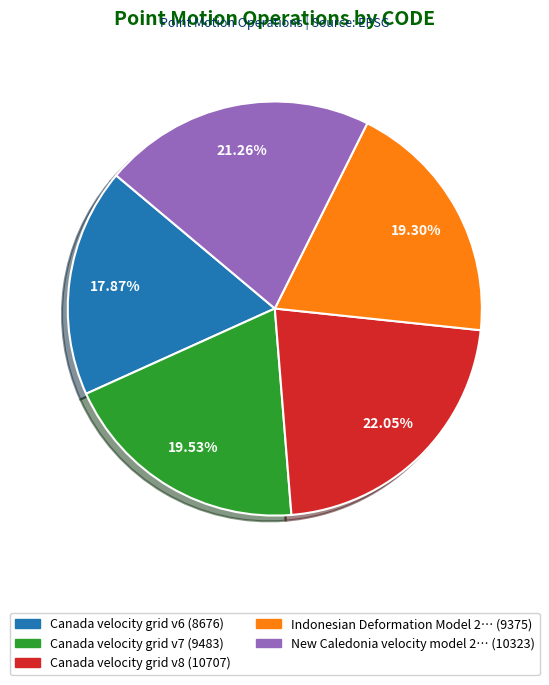

Is there a majority slice in this chart?

No